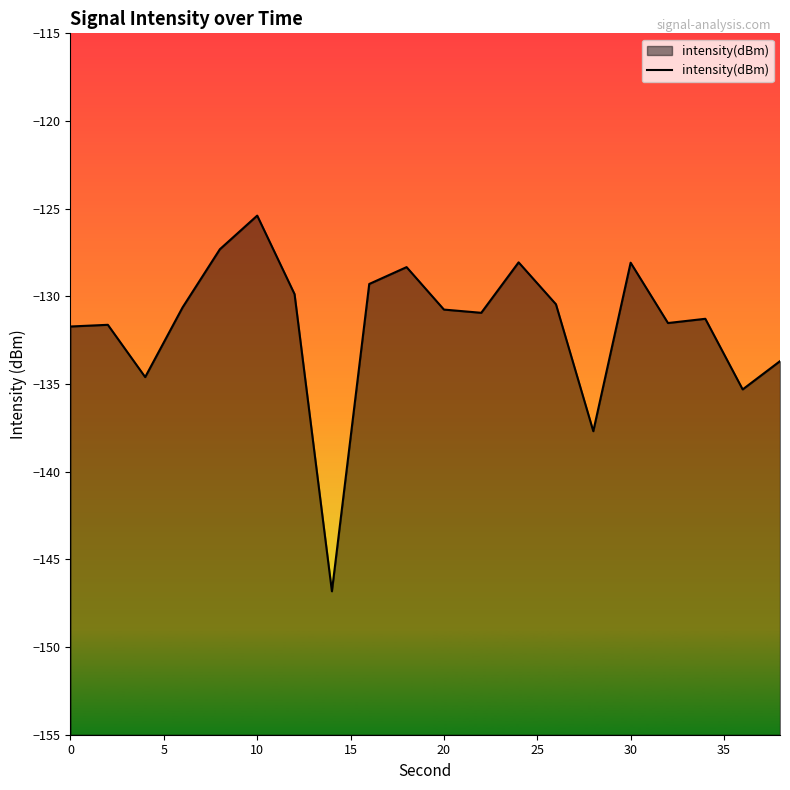

How many values are below -130?

13